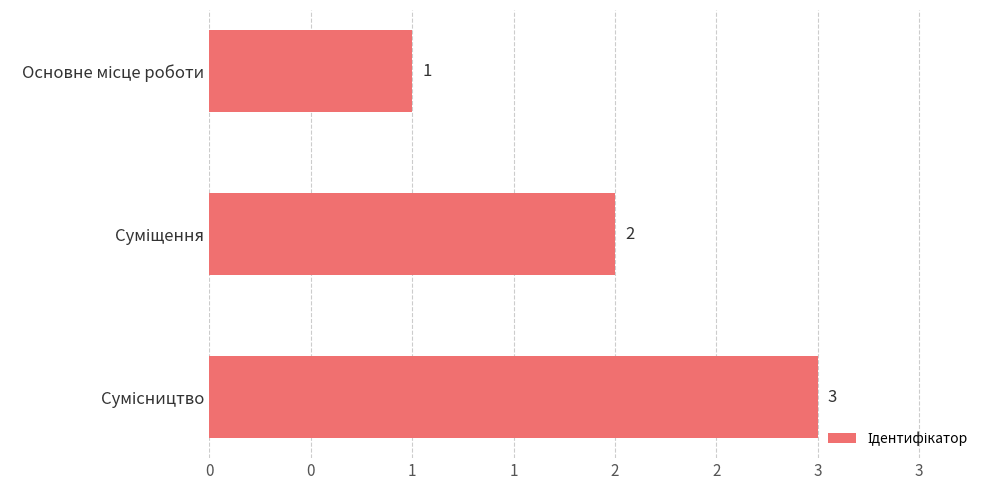

Does the chart contain any negative values?

No